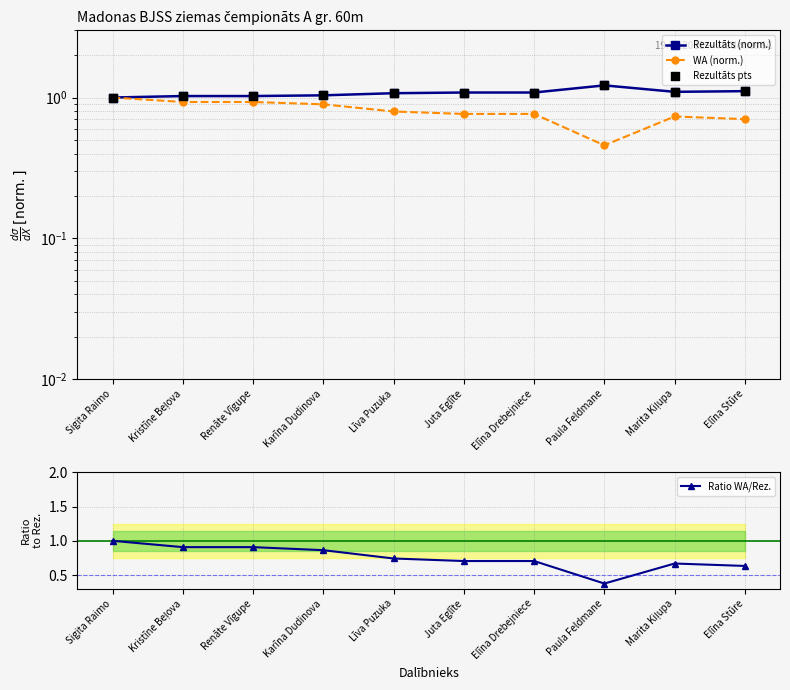

What are all the series names shown in the legend?

Rezultāts (norm.), WA (norm.), Rezultāts pts, Ratio WA/Rez.